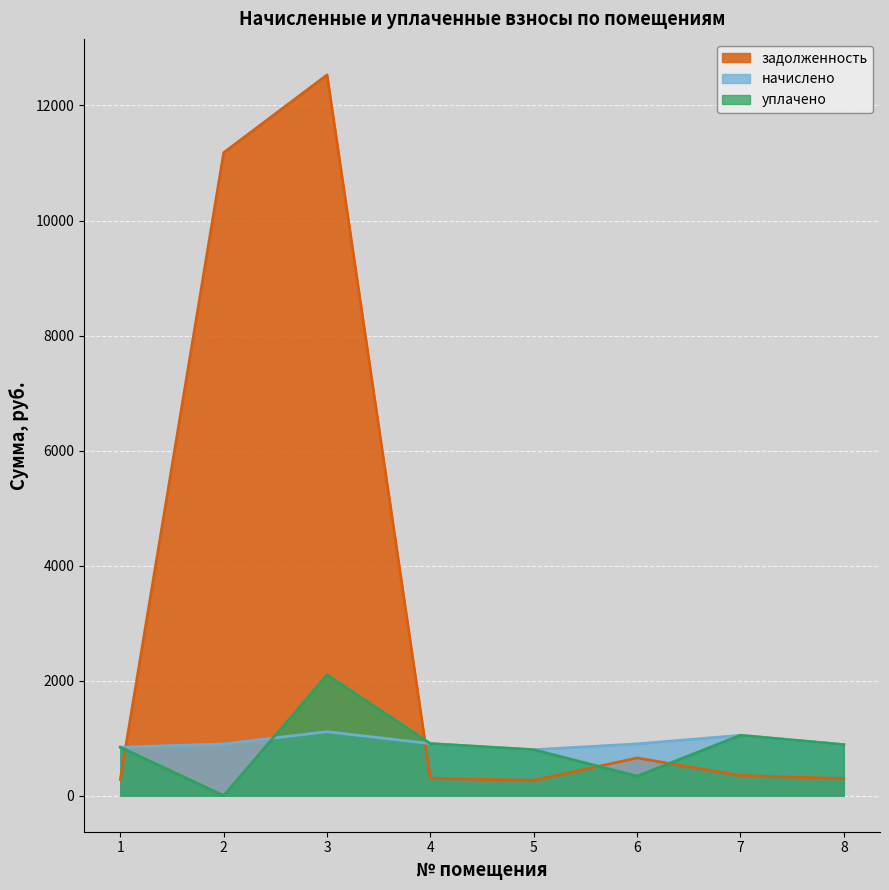

What is the average value of the уплачено series?

865.5